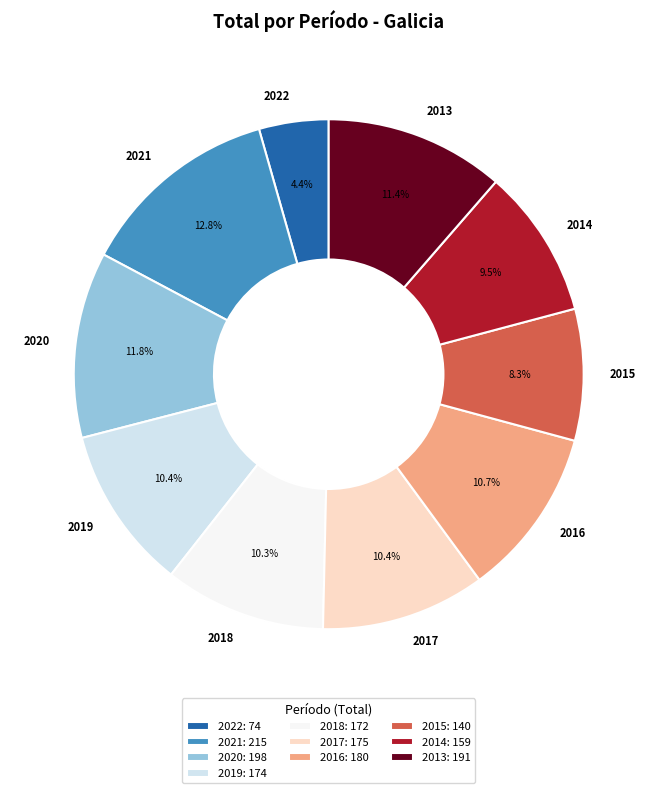

Is there any slice that represents more than half of the pie?

No